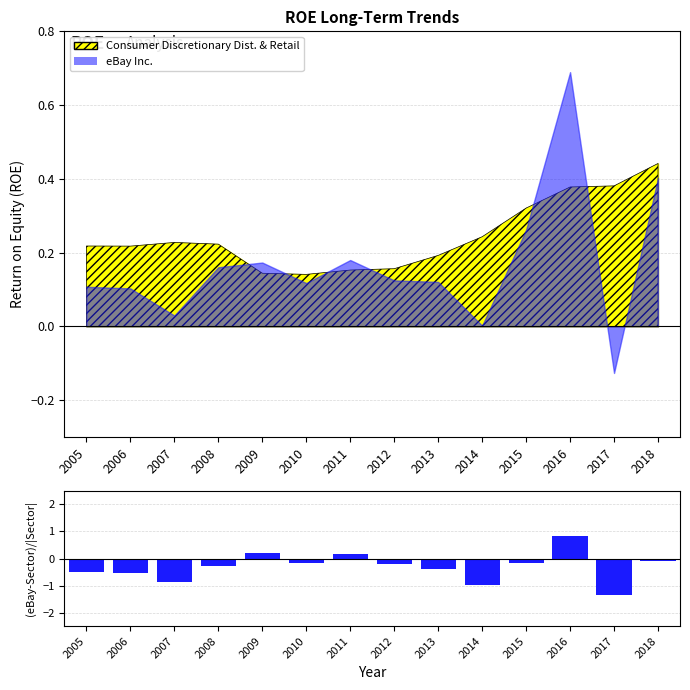

List the labels in order of value, smallest first.

2017, 2014, 2007, 2006, 2005, 2013, 2008, 2012, 2015, 2010, 2018, 2011, 2009, 2016